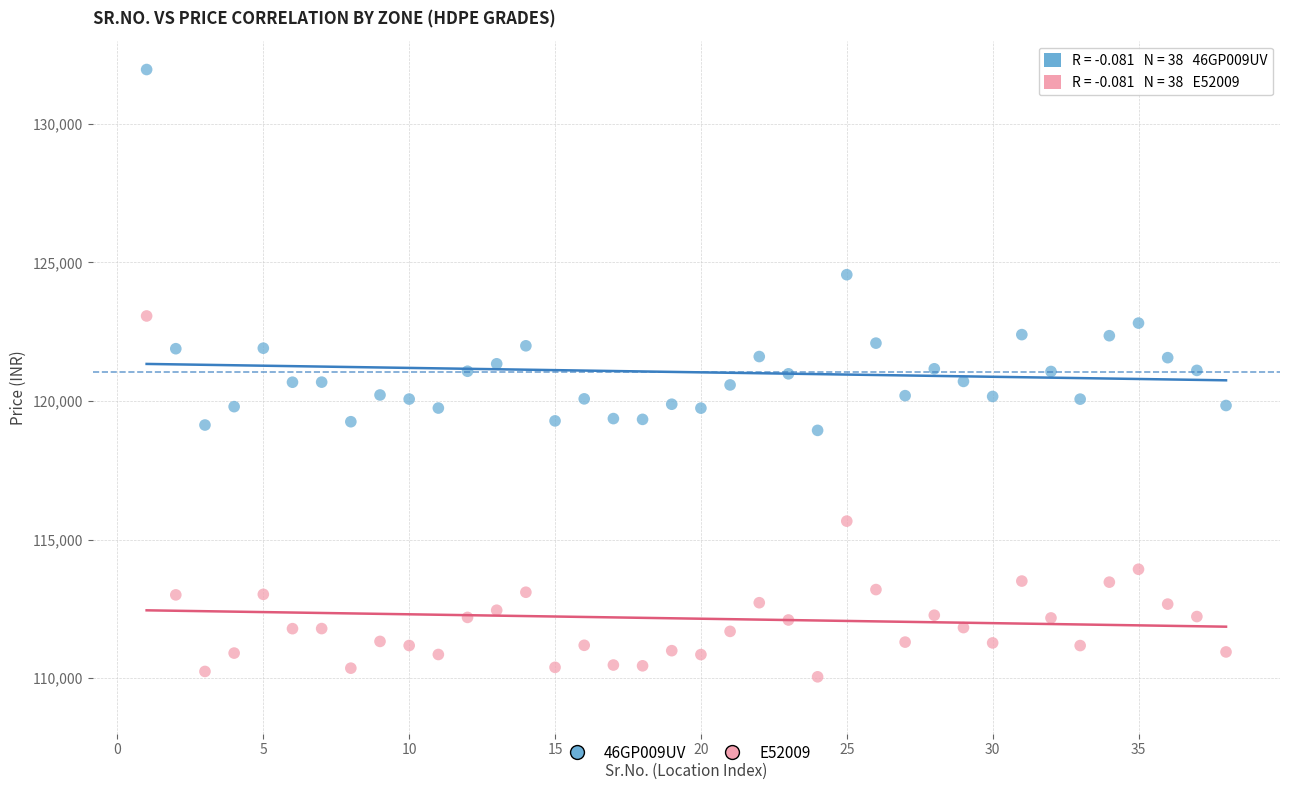

Which series contains the lowest Y value?

E52009